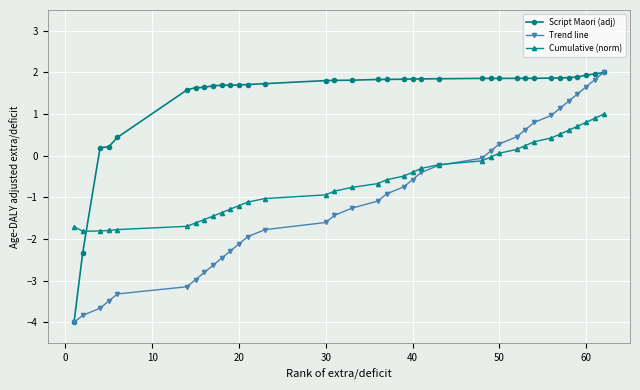

Rank the series by their average value, from lowest to highest.

Trend line, Cumulative (norm), Script Maori (adj)